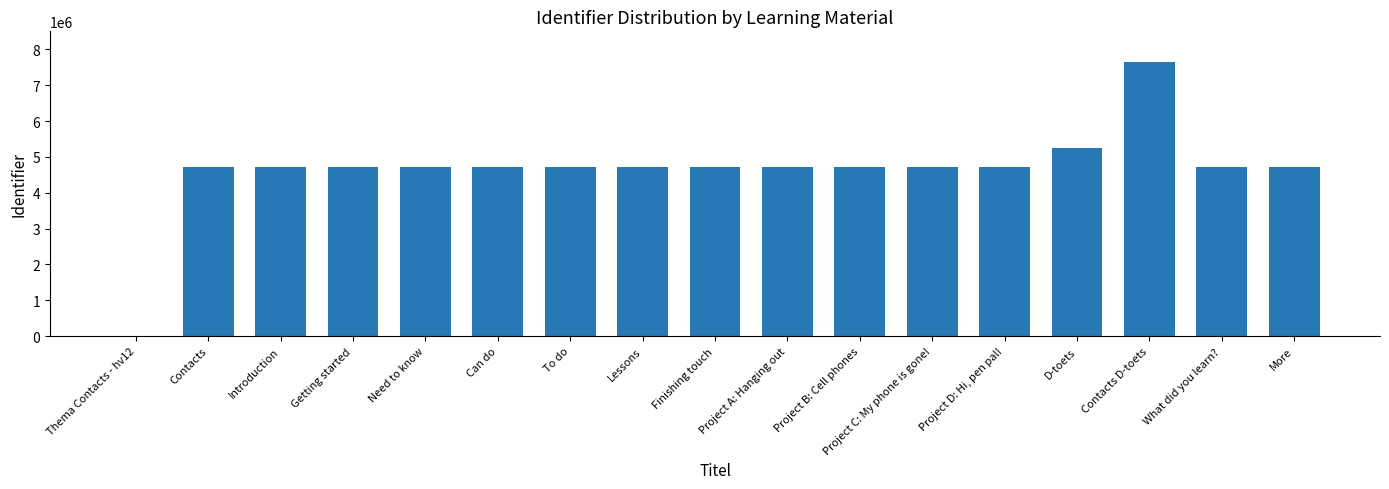

What is the ratio of the value at More to the value at Finishing touch?

1.0